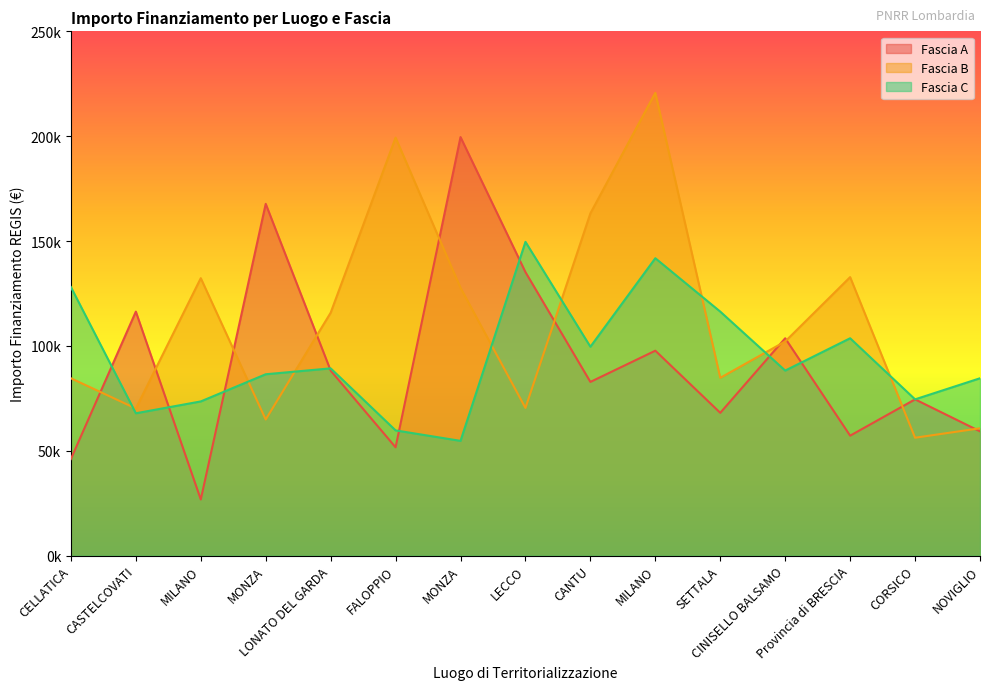

Which series has the largest total across all categories?

Fascia B